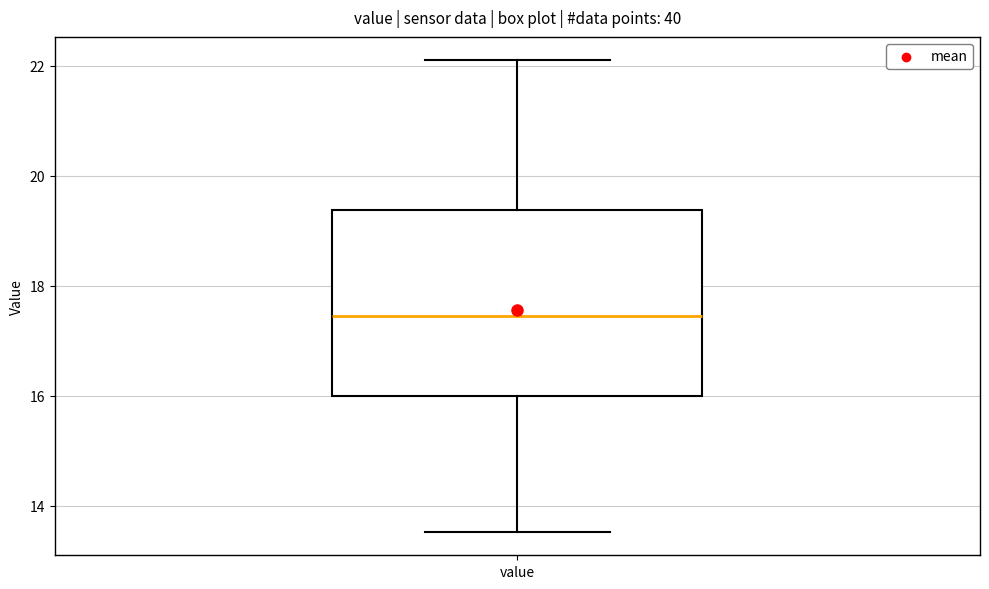

Transcribe this box plot: give where the median line is, the range the box spans, and where the two whiskers end, as read against the y-axis. The values are not printed on the chart, so give them approximately, as read against the axis.

median 17.4, box 16.0 to 19.4, whiskers 13.6 to 22.2